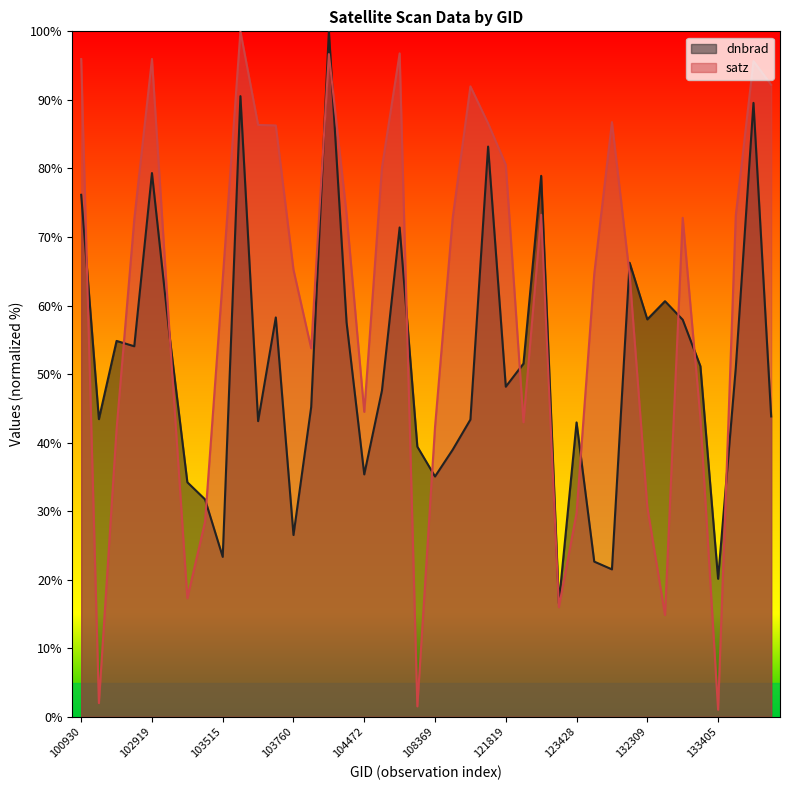

What is the difference between the dnbrad values at 123428 and 123600?

20.3